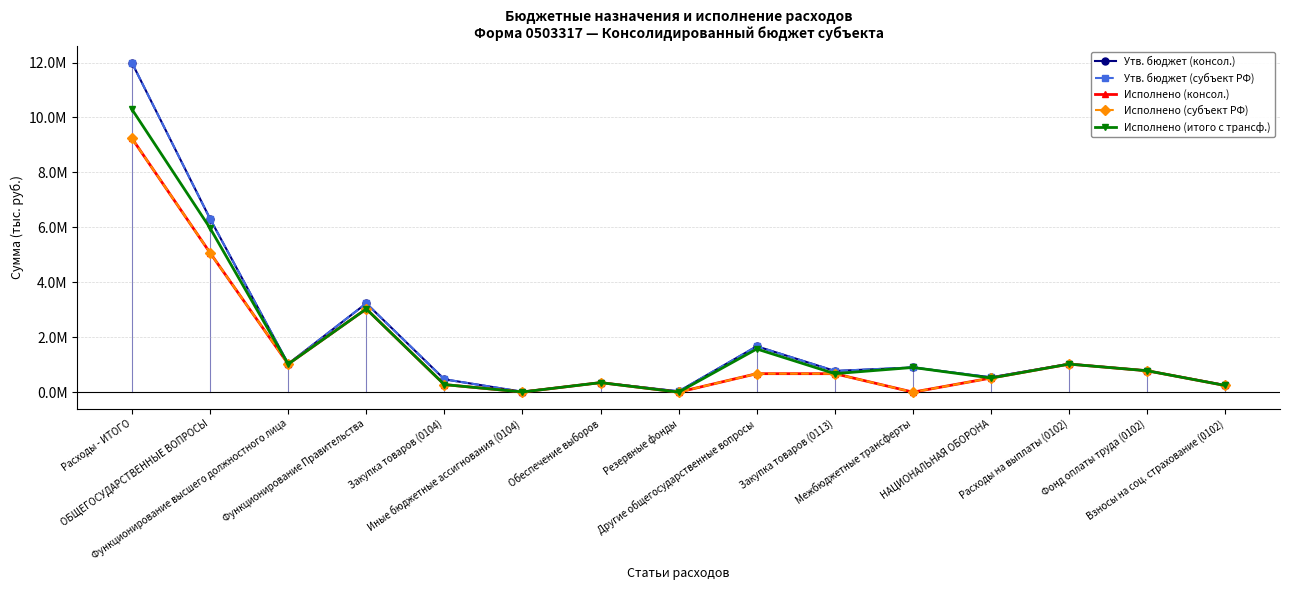

What is the sum of all Исполнено (субъект РФ) values?

22887810.6